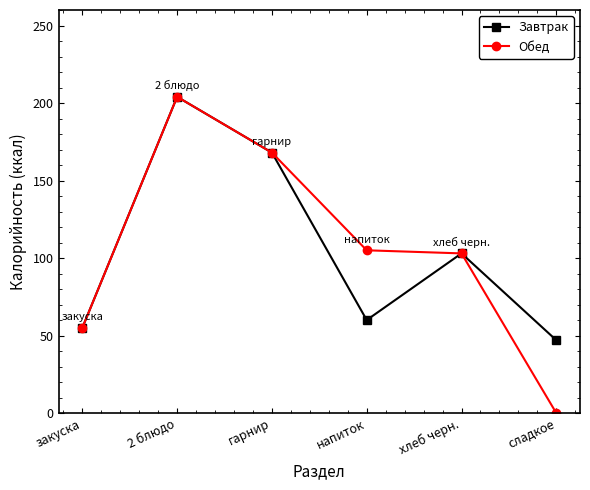

Reading right to left, list all the values displayed in this chart.

Завтрак: 47	103	60	168	204	55
Обед: 0	103	105	168	204	55